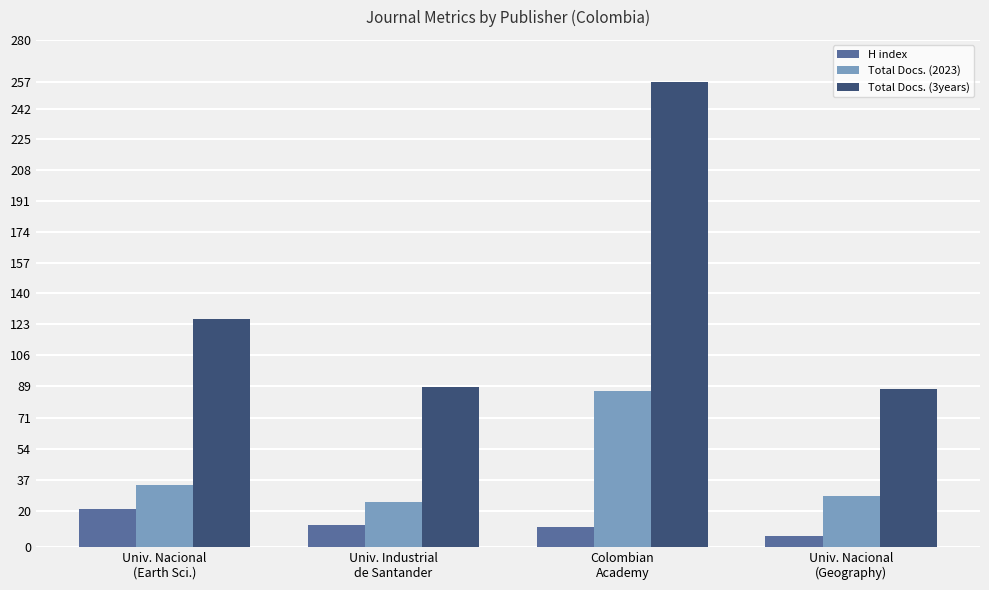

Are the bars horizontal?

No